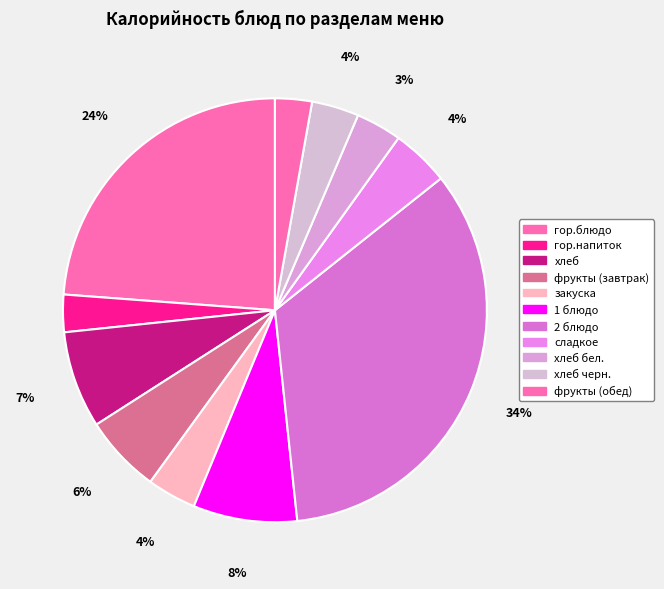

To the nearest percent, what is the average slice percentage?

9%